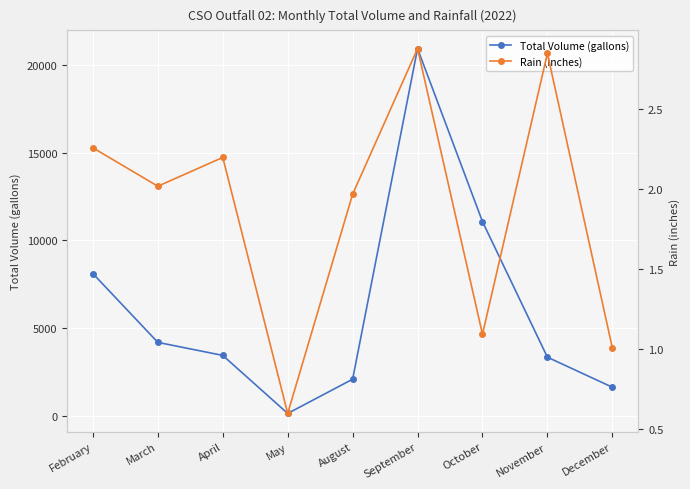

Is the value of Total Volume (gallons) at August greater than the value of Rain (inches) at December?

Yes